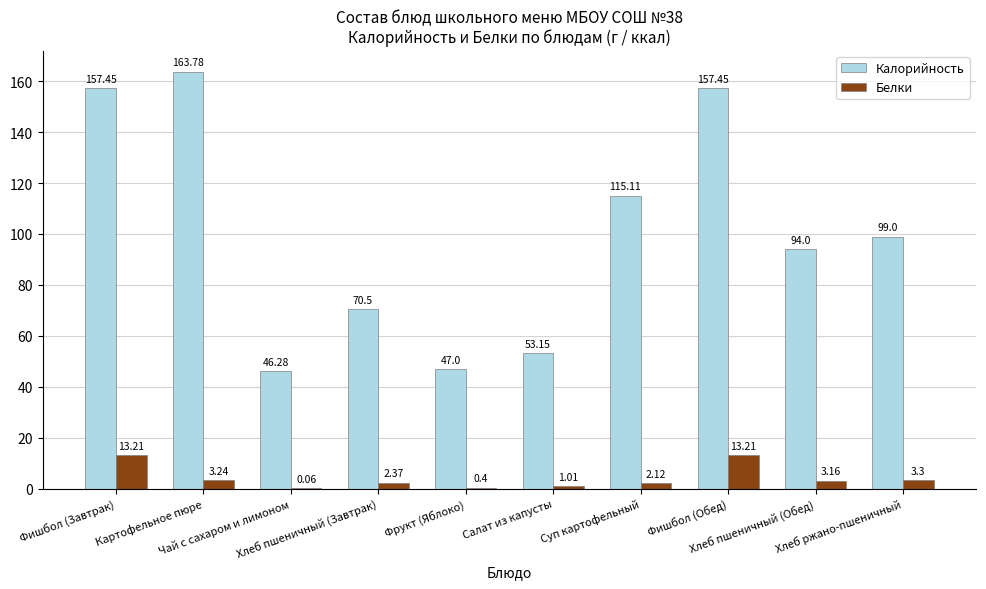

Which series changed the most between Суп картофельный and Хлеб пшеничный (Обед)?

Калорийность